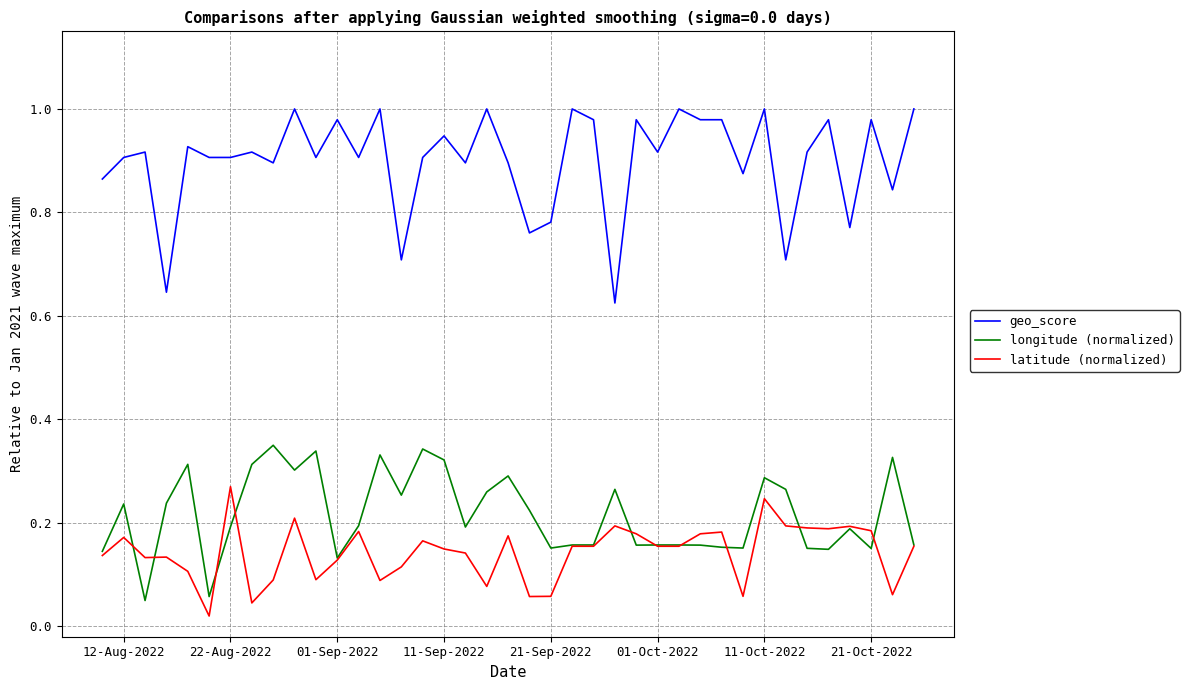

Which series has the largest total across all categories?

geo_score